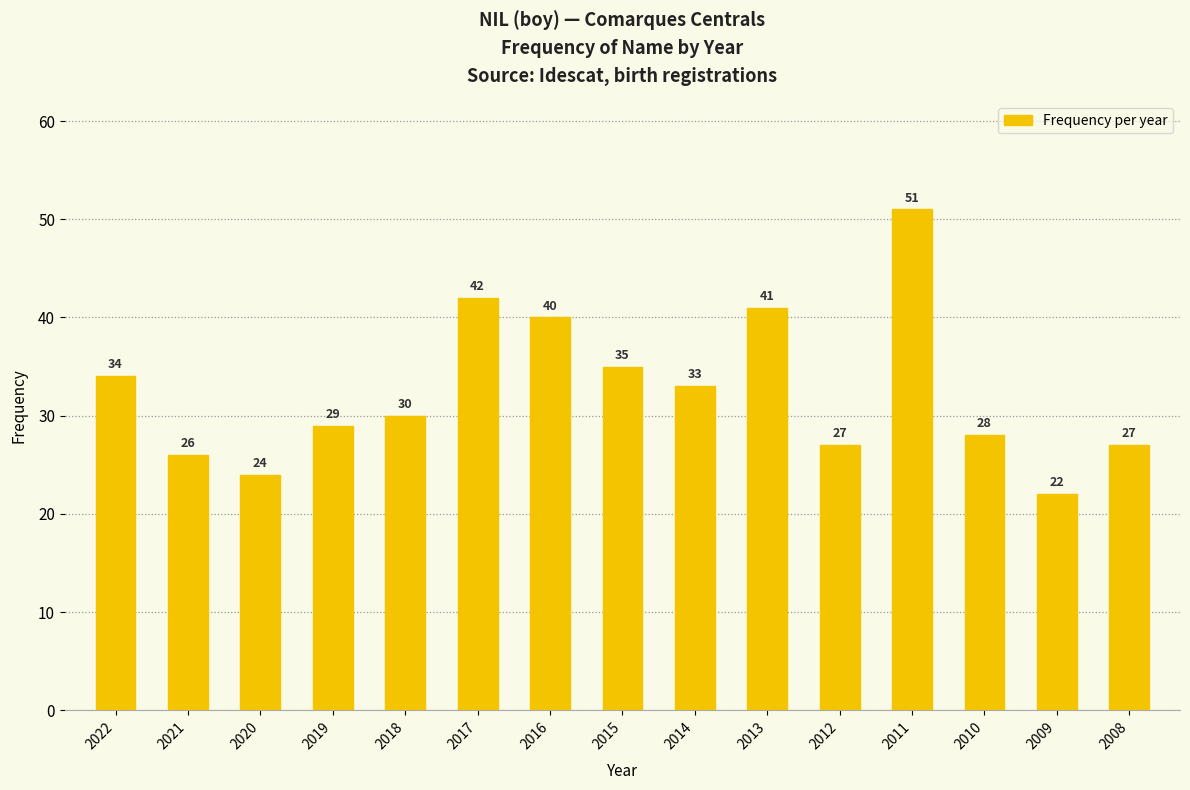

What is the change in value from 2017 to 2016?

-2